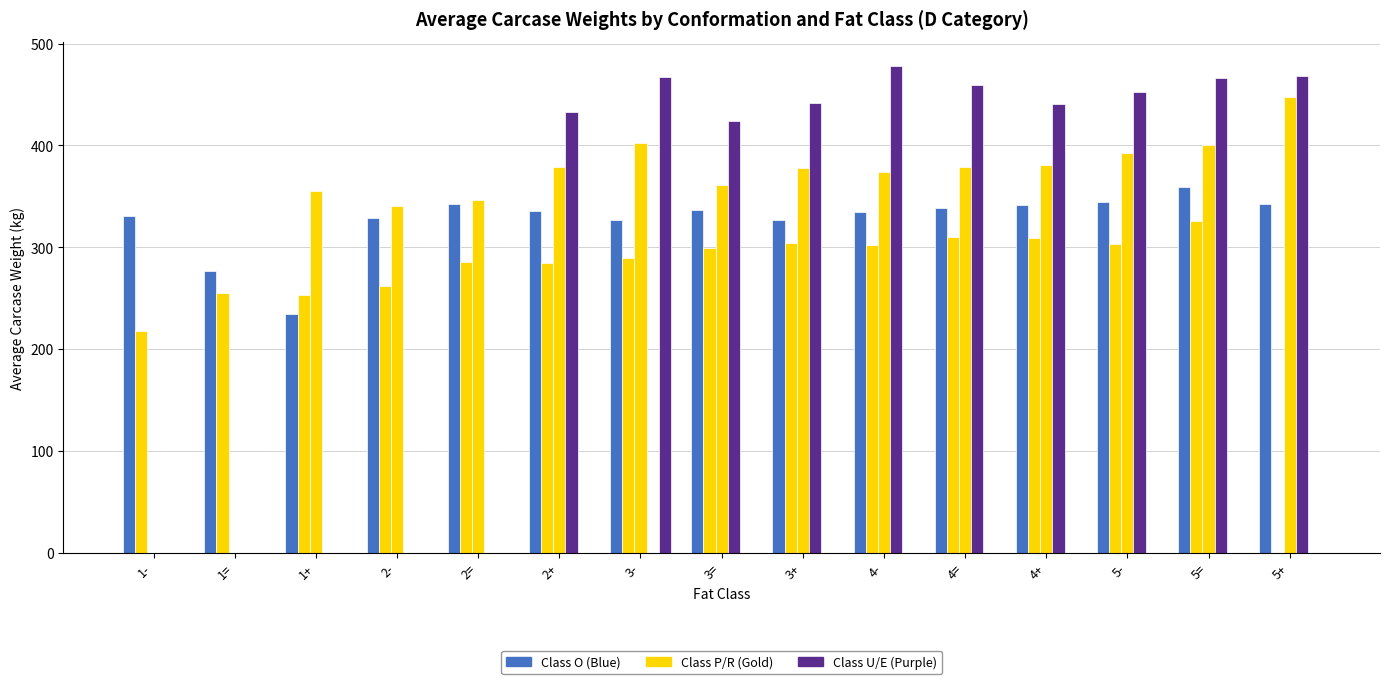

Is it true that P equals 408.5 at 3=?

False